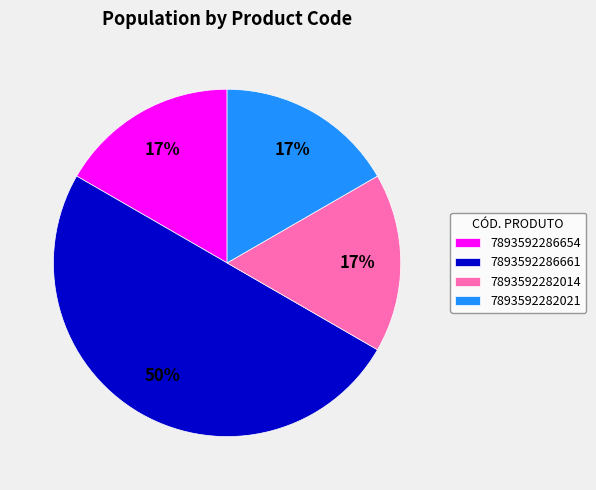

What is the largest slice in the pie chart?

7893592286661